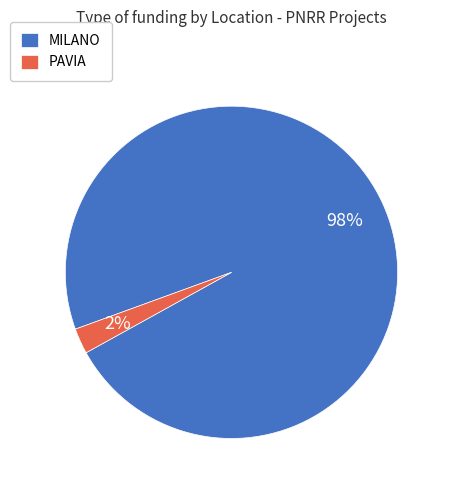

Is it true that PAVIA is 9% of the pie?

False